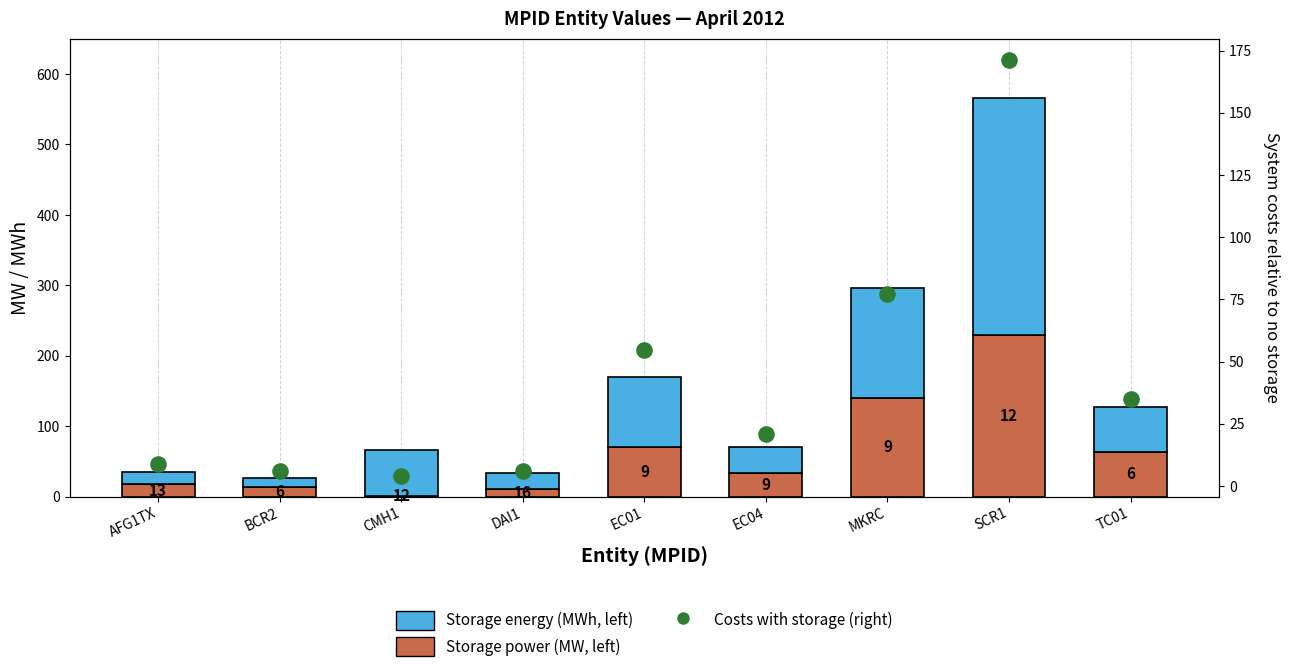

At which category is the sum across all series the highest?

SCR1